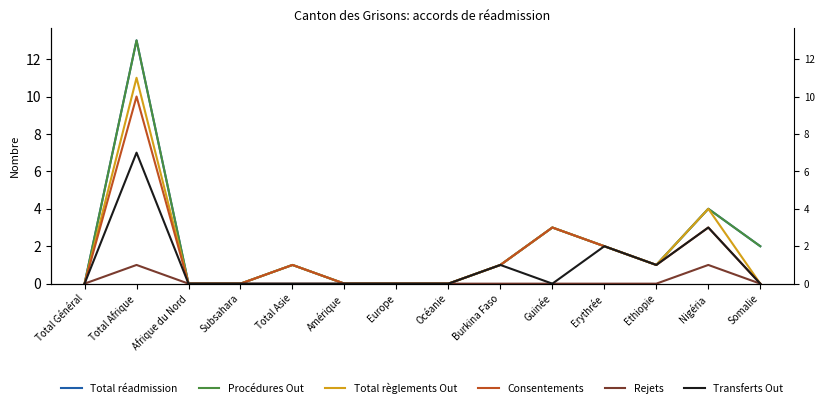

What is the average value of the Procédures Out series?

2